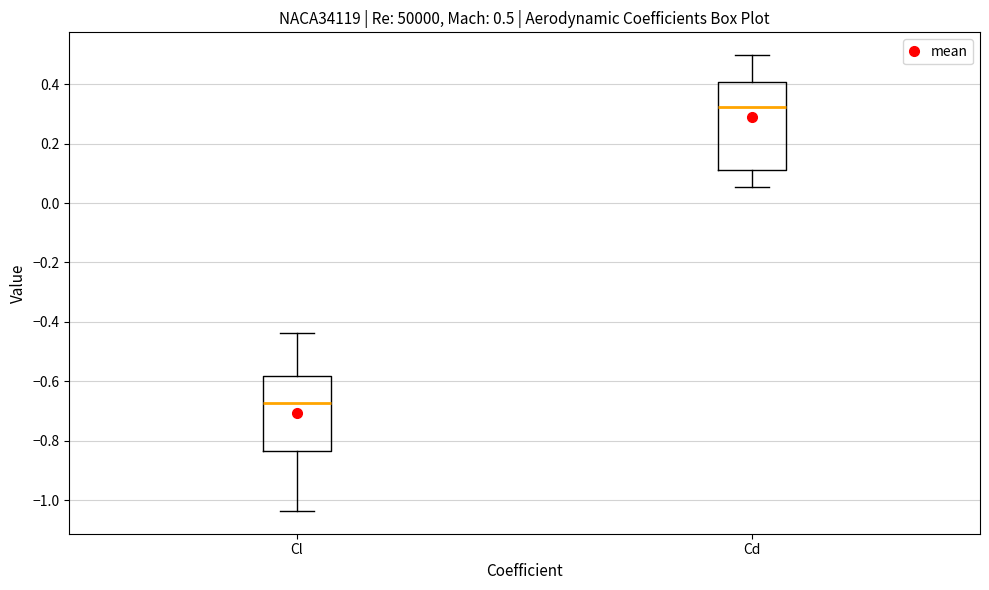

Which box has the lowest median line?

Cl